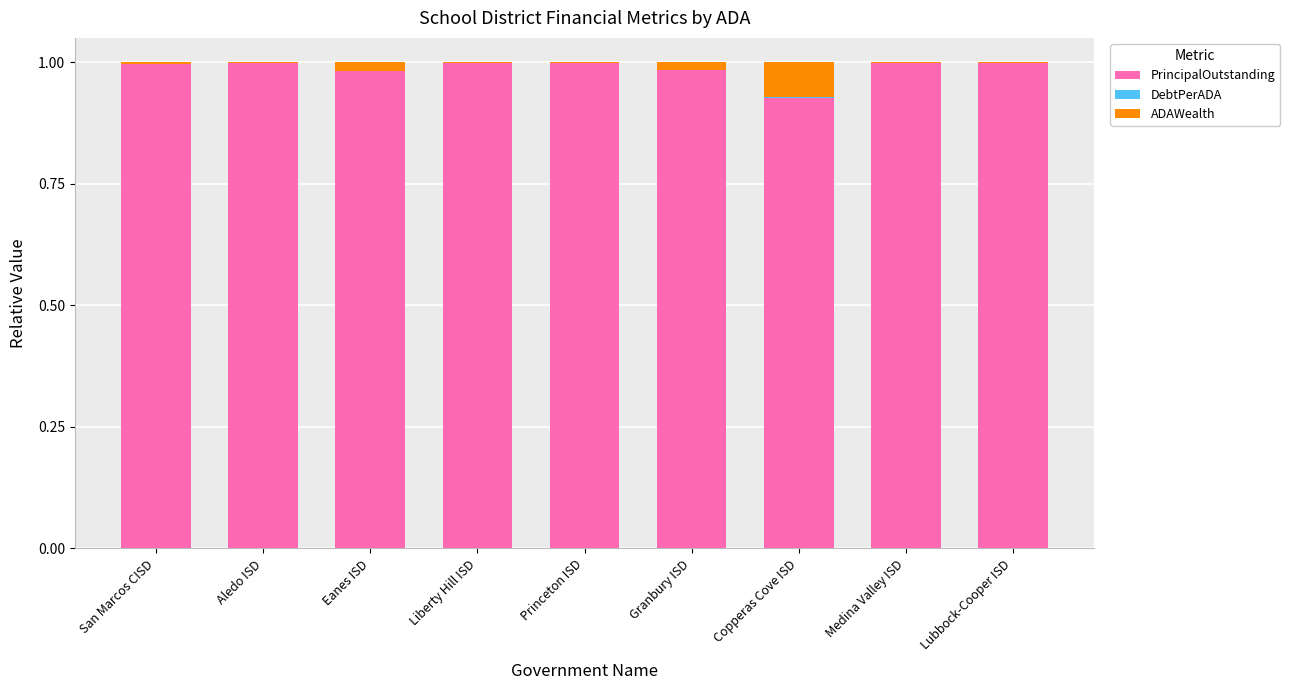

True or false: PrincipalOutstanding has a value of 1.7 at Liberty Hill ISD.

False